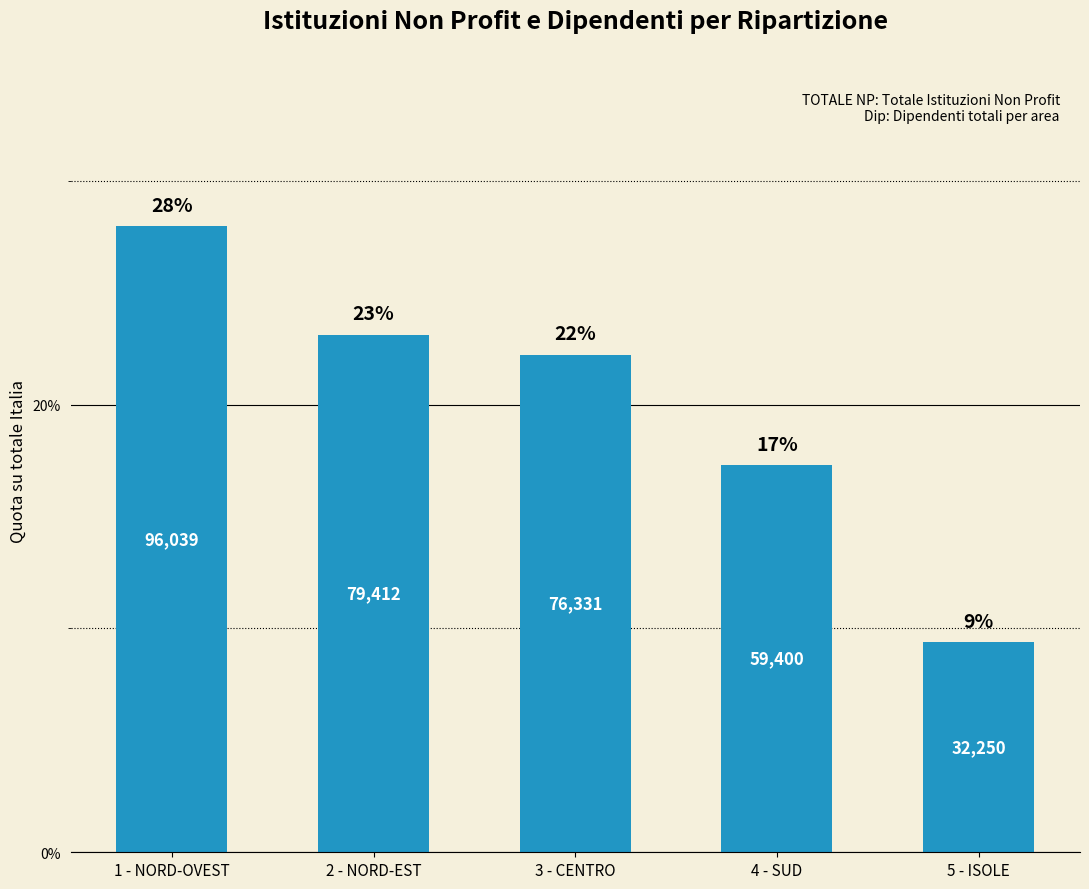

Does the chart contain any negative values?

No